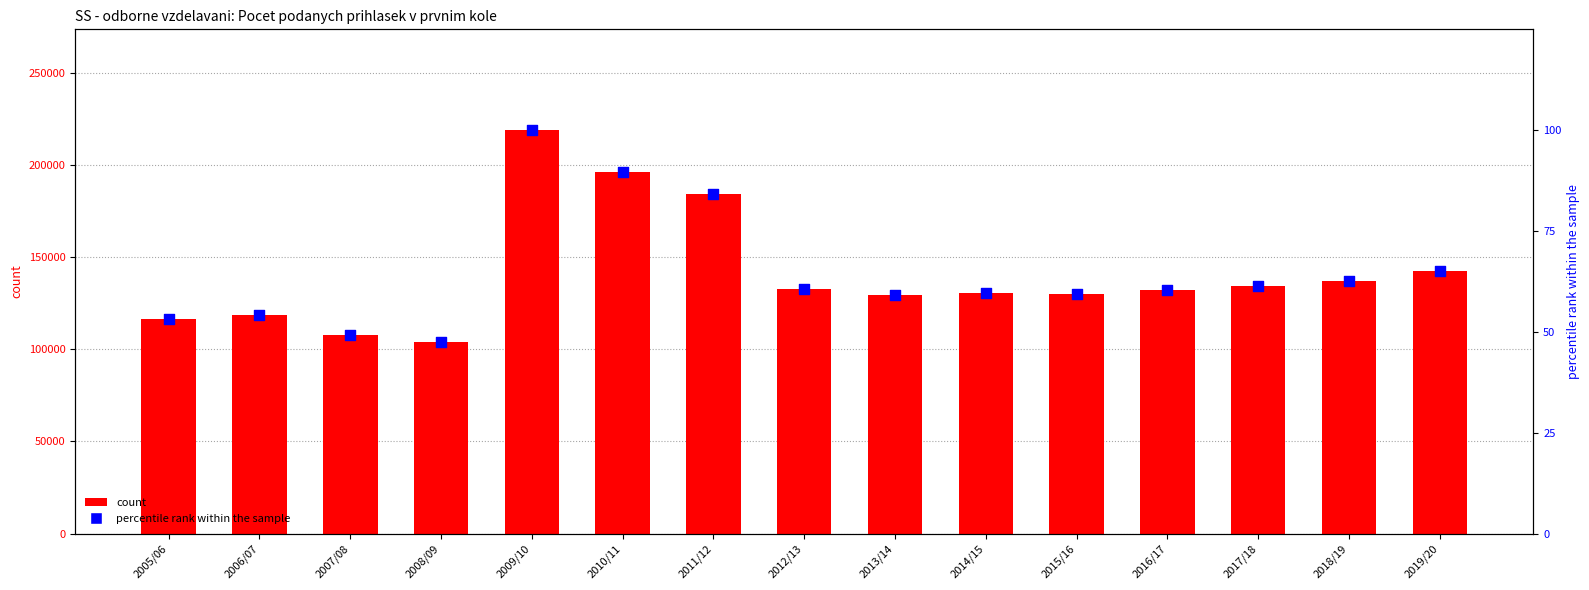

What is the total value across all series at 2008/09?

103806.4